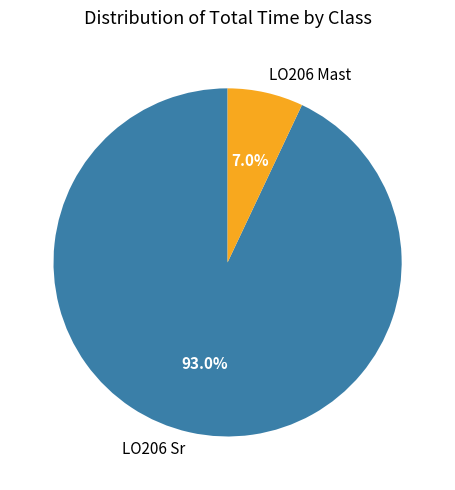

What portion of the pie excludes LO206 Mast?

93.0%